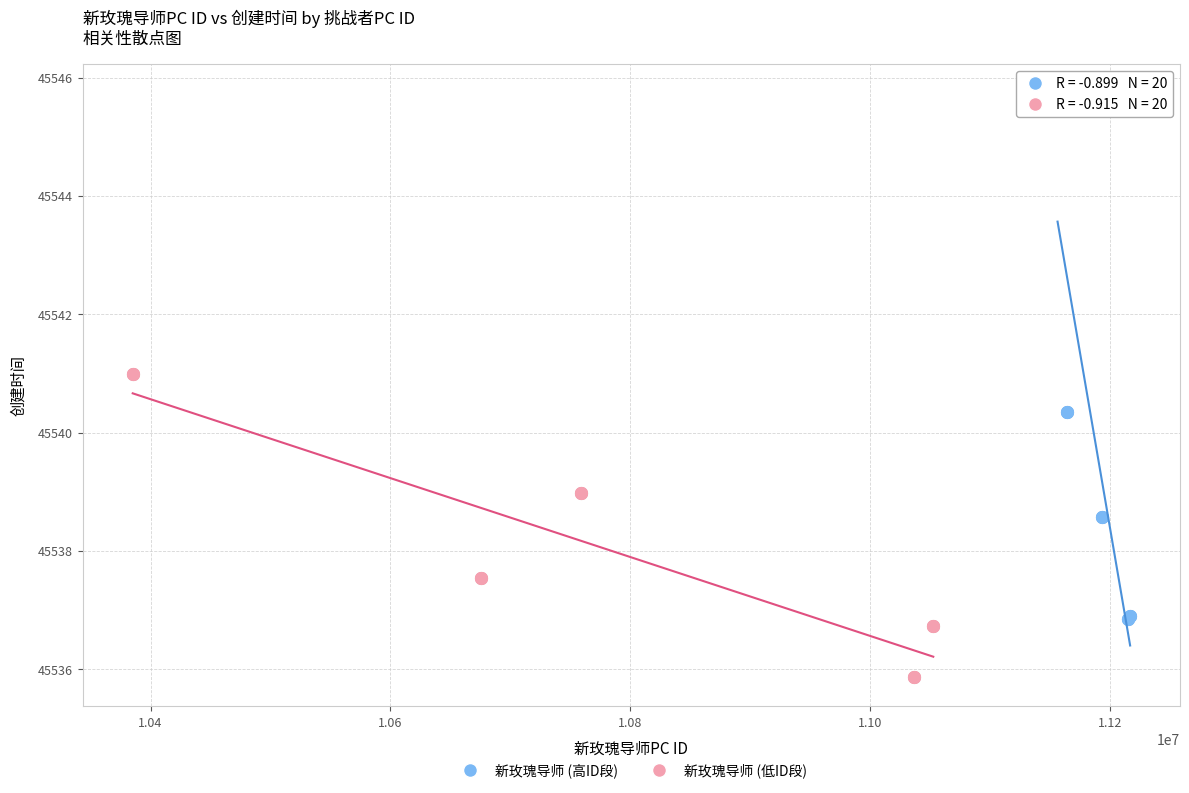

Which series has the largest Y range (max minus min)?

新玫瑰导师 (高ID段)